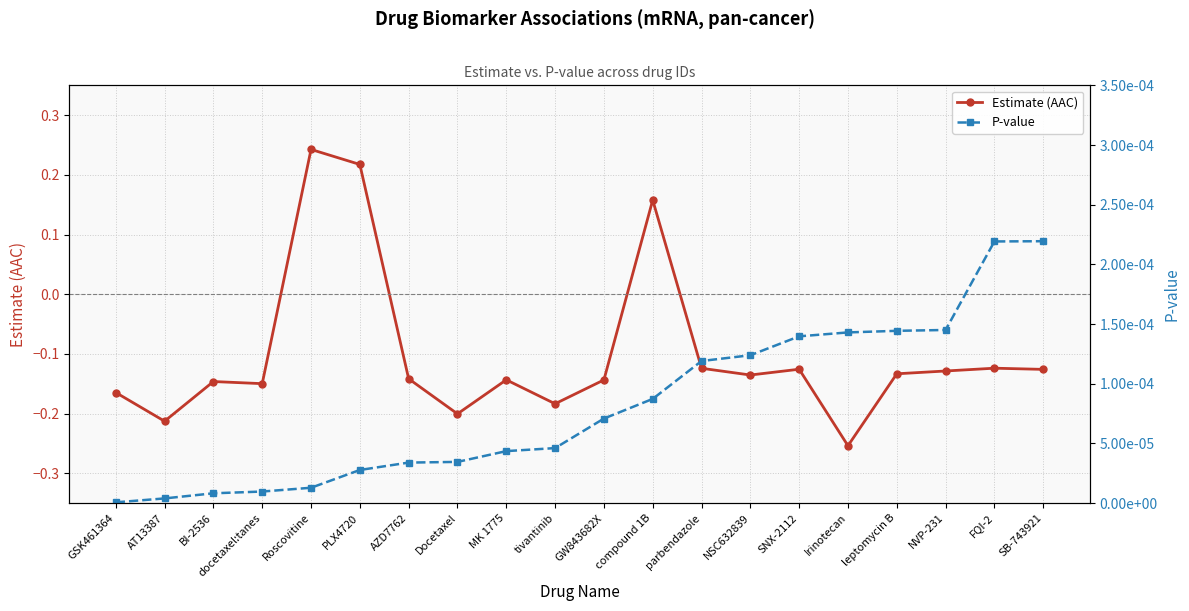

Which series has the largest total across all categories?

P-value